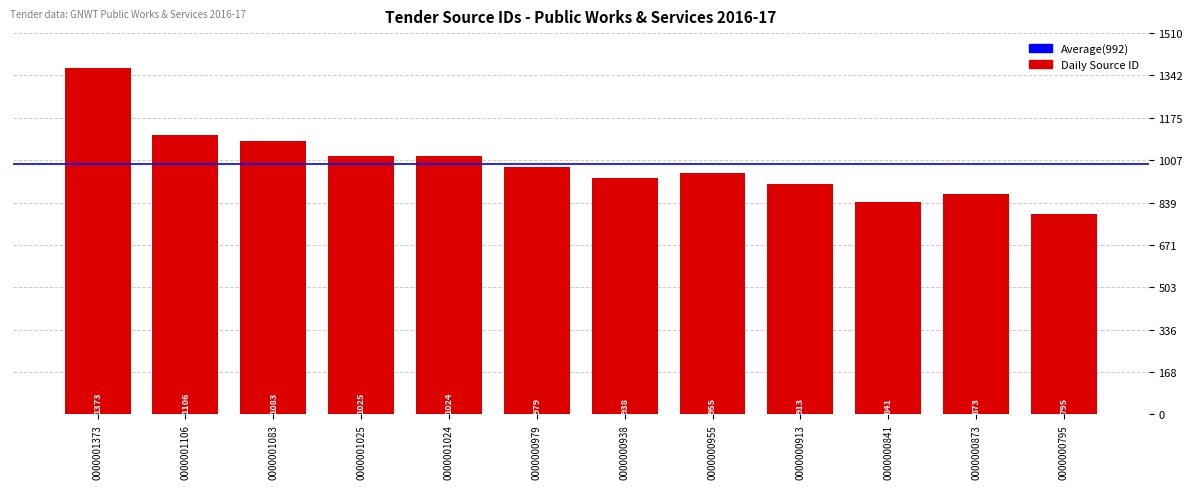

How many values are below 979?

6